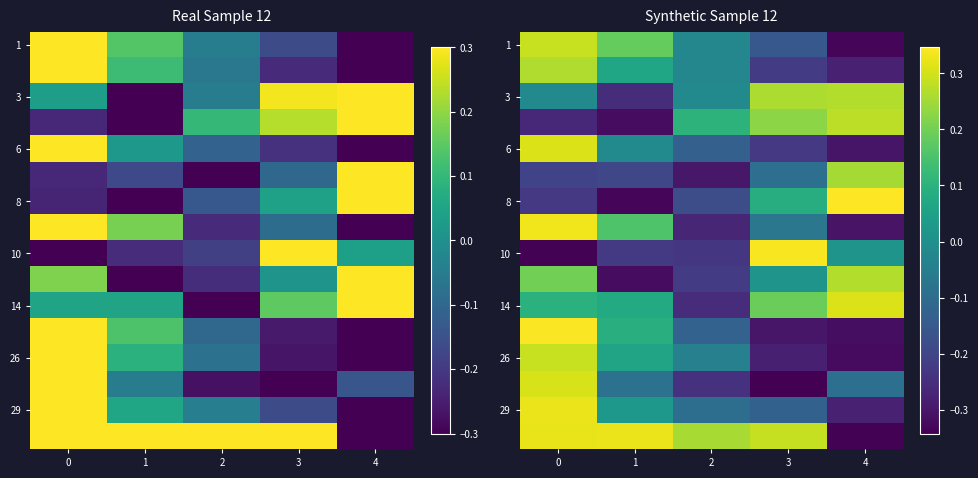

What is the difference between the highest and lowest values at 0?

0.7